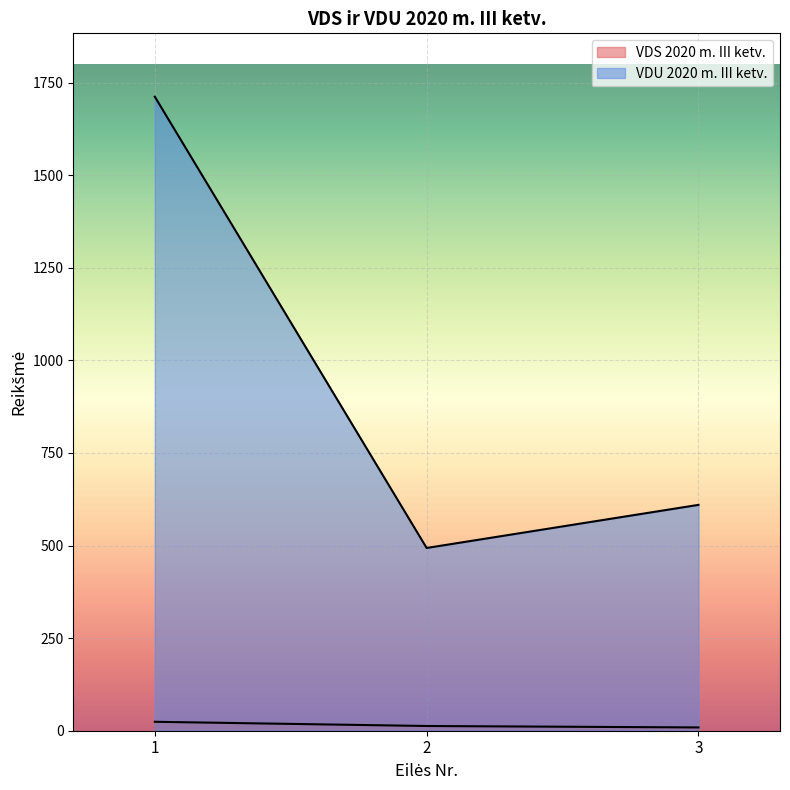

What is the value of the VDS 2020 m. III ketv. point at the 3rd from the left?

8.9